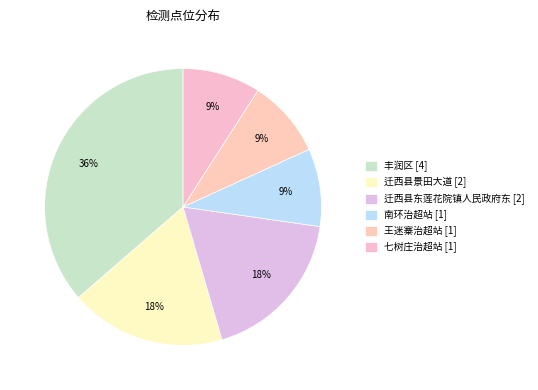

Which has a higher value, 南环治超站 or 七树庄治超站?

南环治超站